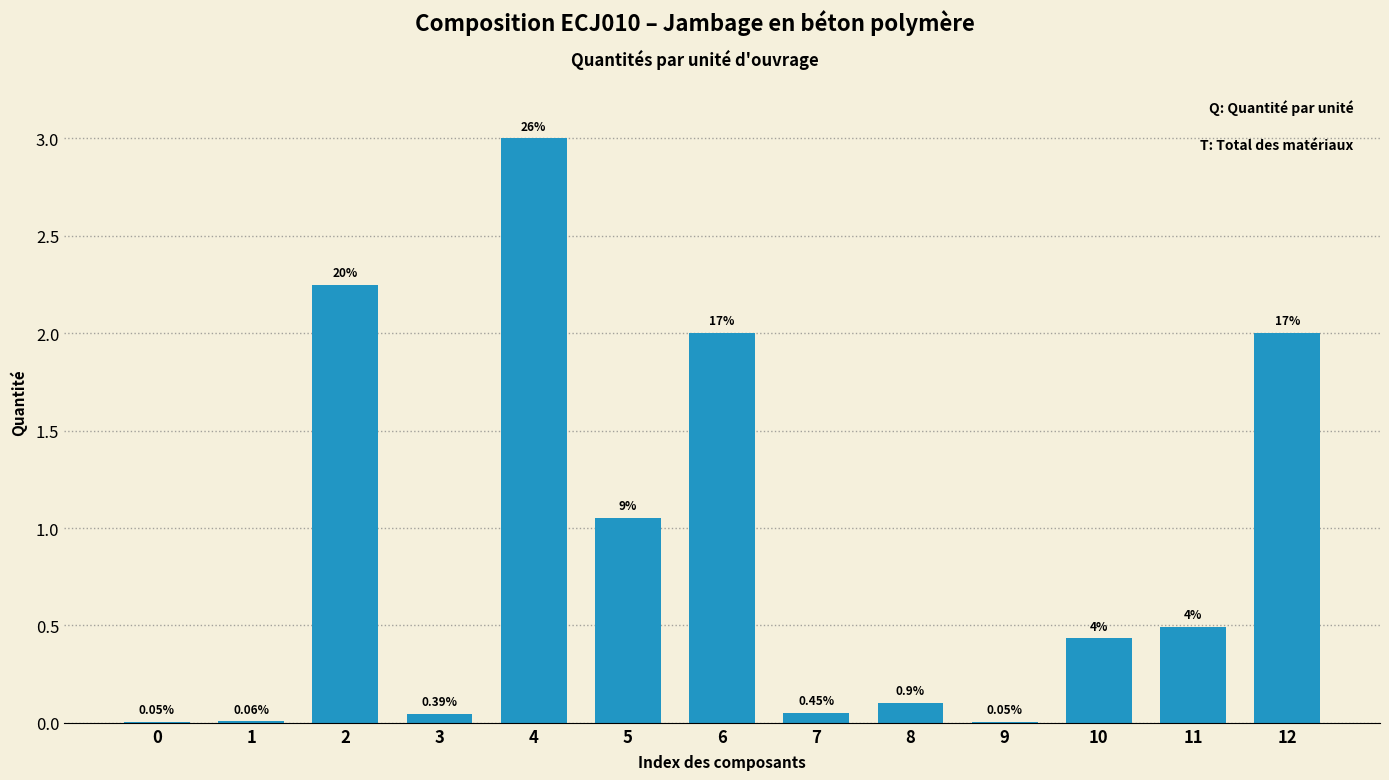

Are the bars horizontal?

No